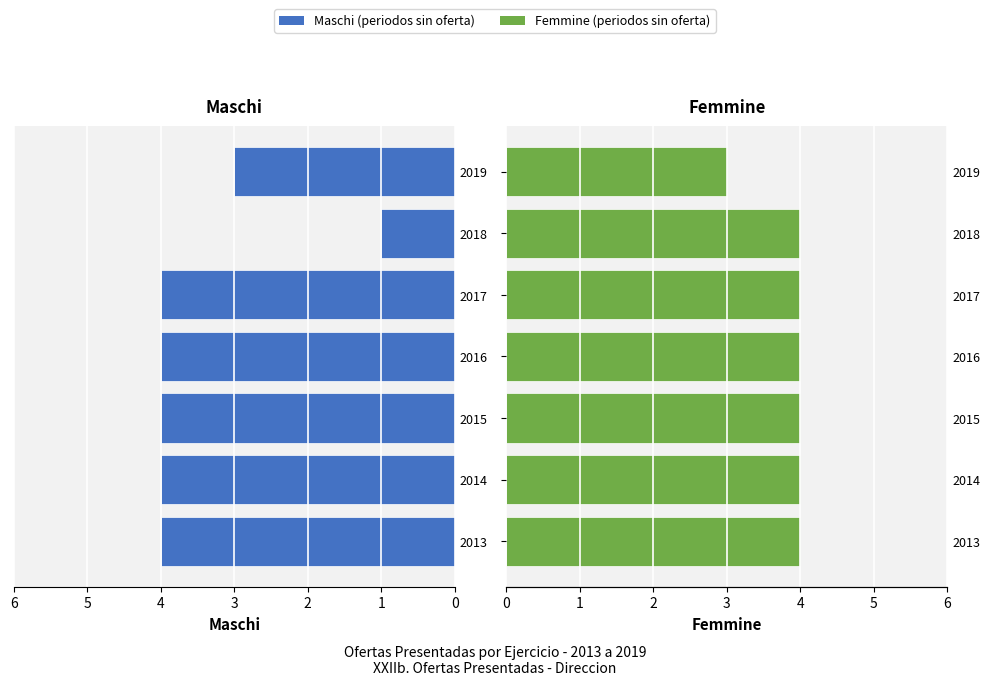

Is it true that Maschi equals 1 at 2019?

False